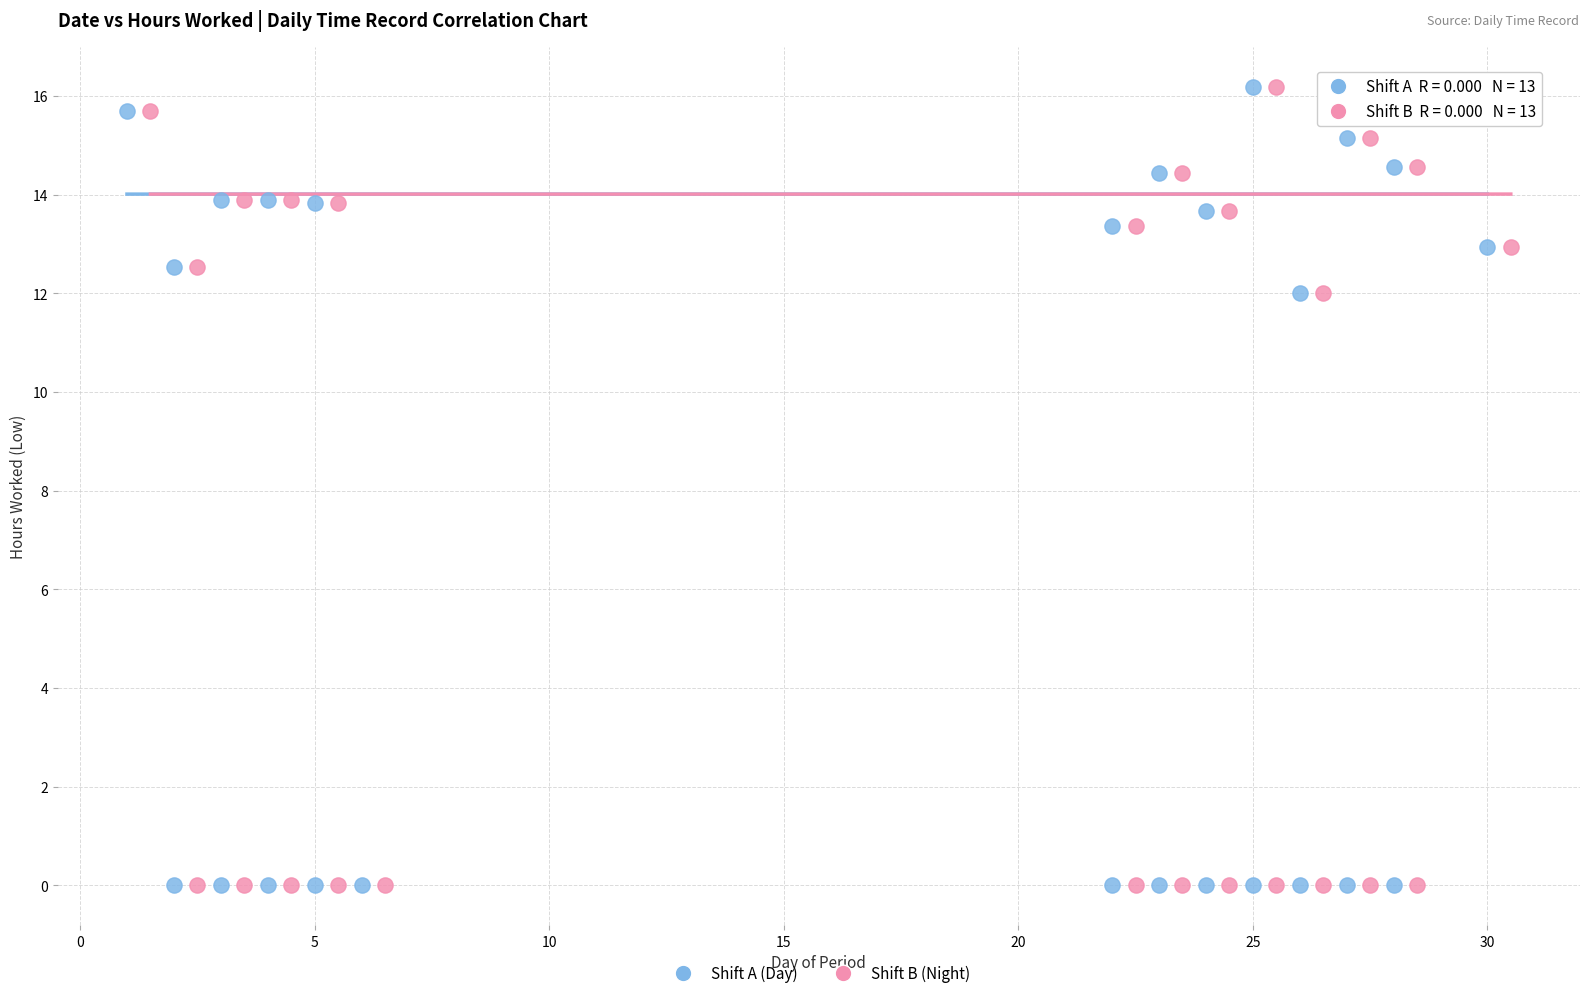

What are all the series names shown in the legend?

Shift A (Day), Shift B (Night)